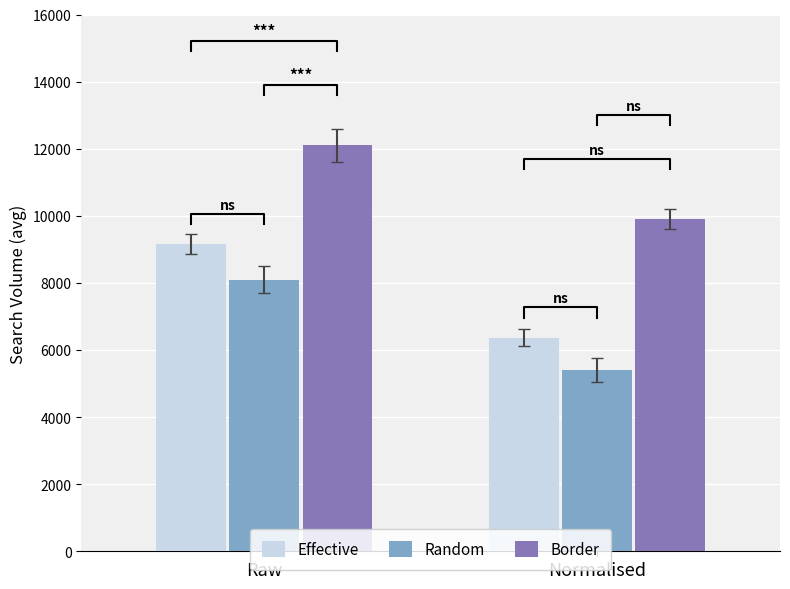

Which series has the largest total across all categories?

Border